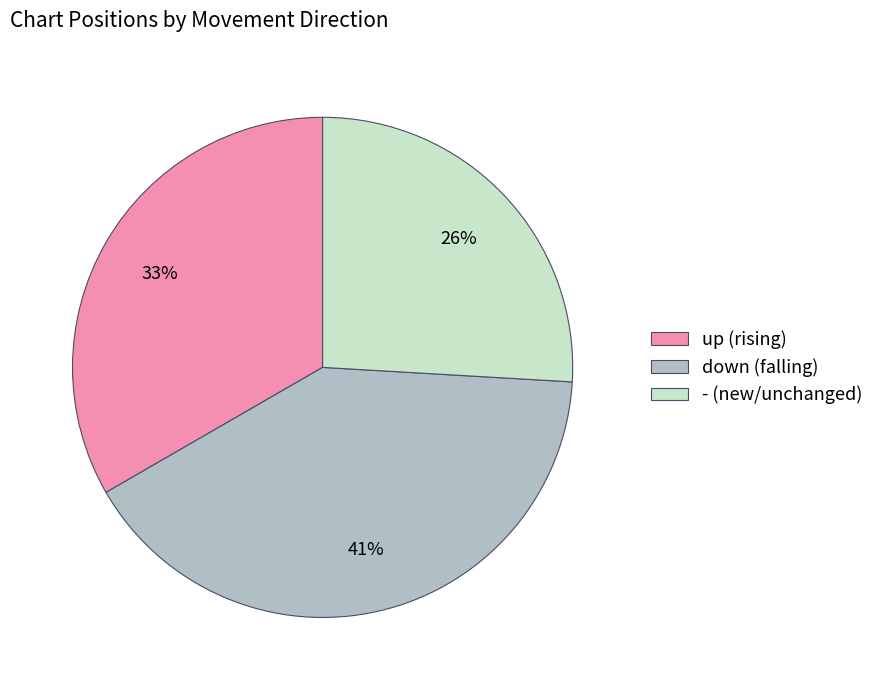

The - slice represents 19% of the pie. True or false?

False